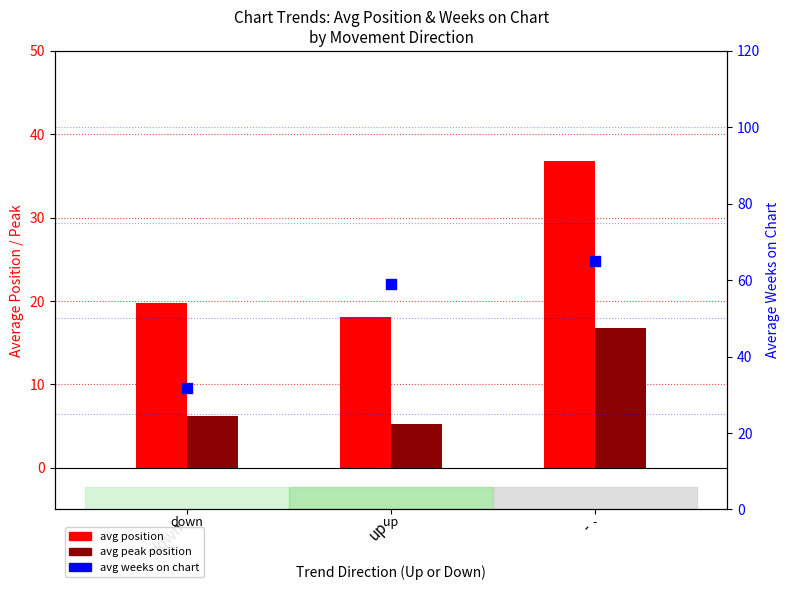

What is the total value across all series at up?

82.5